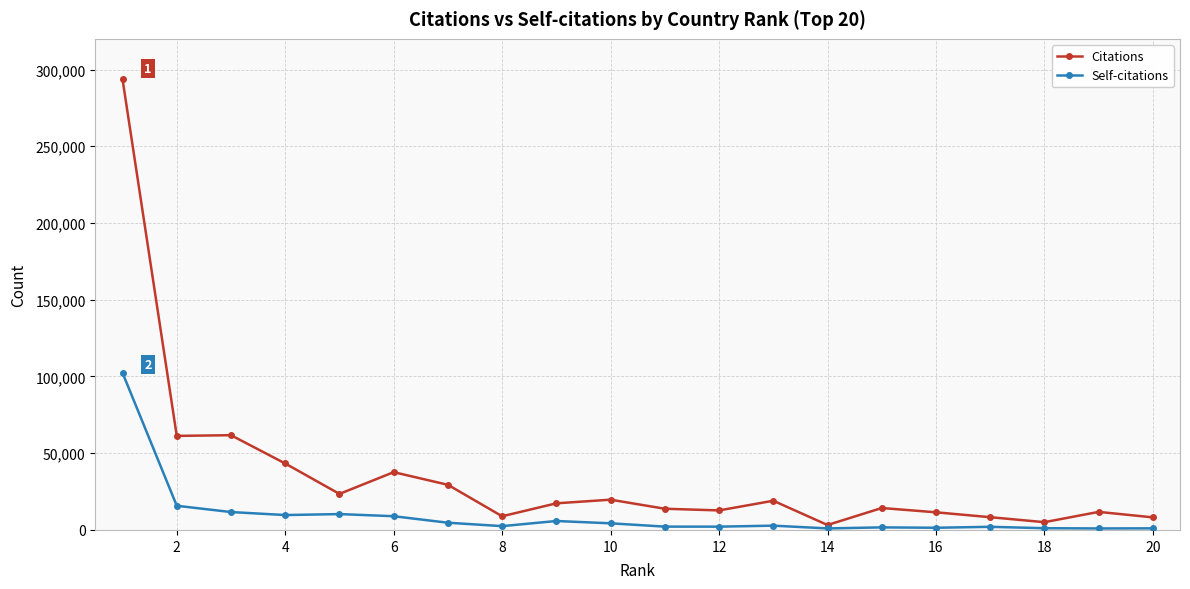

What is the difference between the maximum and minimum values in the Citations series?

290372